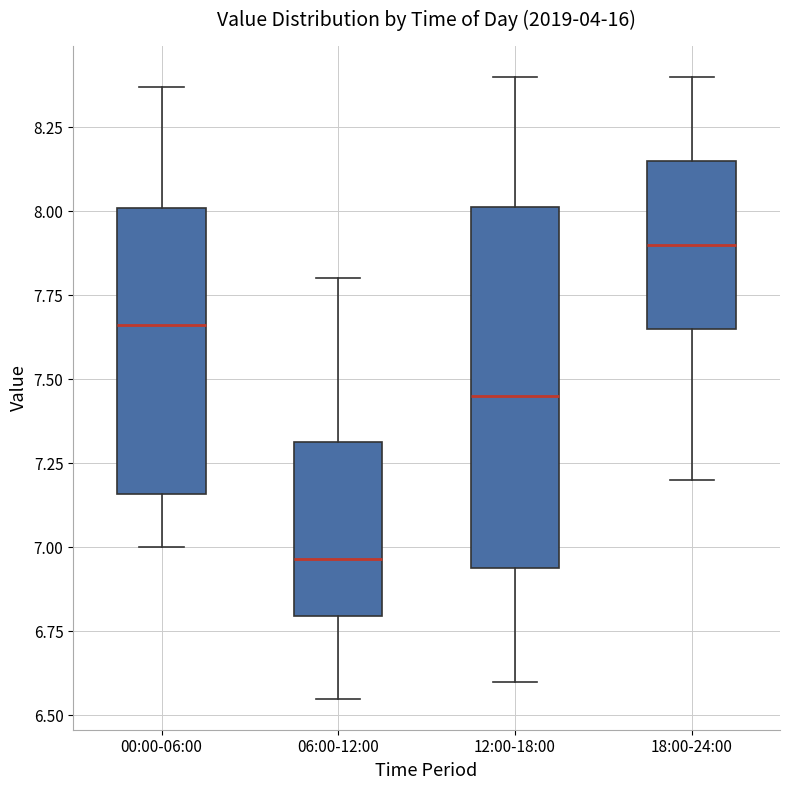

Reading left to right, read every box against the y-axis: the position of its median line, the range the box covers, and the ends of its whiskers. The values are not printed on the chart, so give them approximately, as read against the axis.

00:00-06:00: median 7.65, box 7.15 to 8.00, whiskers 7.00 to 8.35
06:00-12:00: median 6.95, box 6.80 to 7.30, whiskers 6.55 to 7.80
12:00-18:00: median 7.45, box 6.95 to 8.00, whiskers 6.60 to 8.40
18:00-24:00: median 7.90, box 7.65 to 8.15, whiskers 7.20 to 8.40